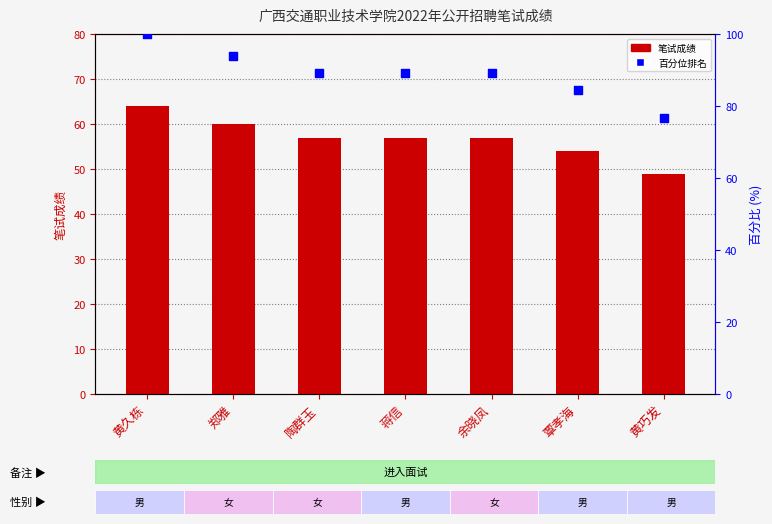

Which series reaches the maximum Y coordinate?

百分位排名